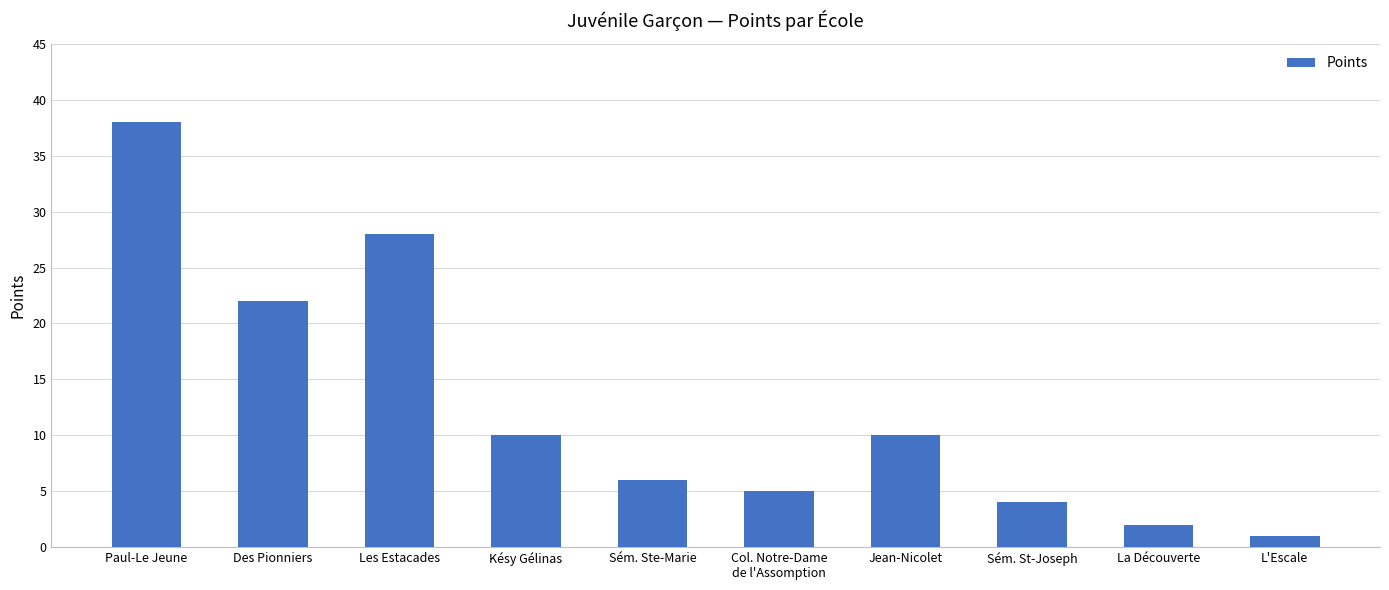

Is it true that the value at Sém. St-Joseph is 4?

True